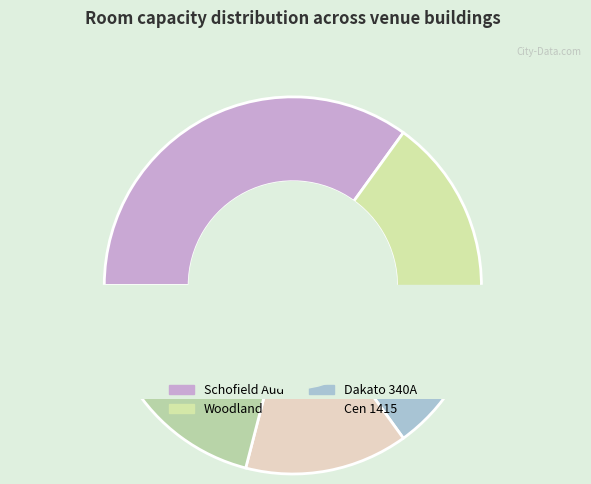

To the nearest percent, what is the difference between the largest and smallest slice percentages?

20%